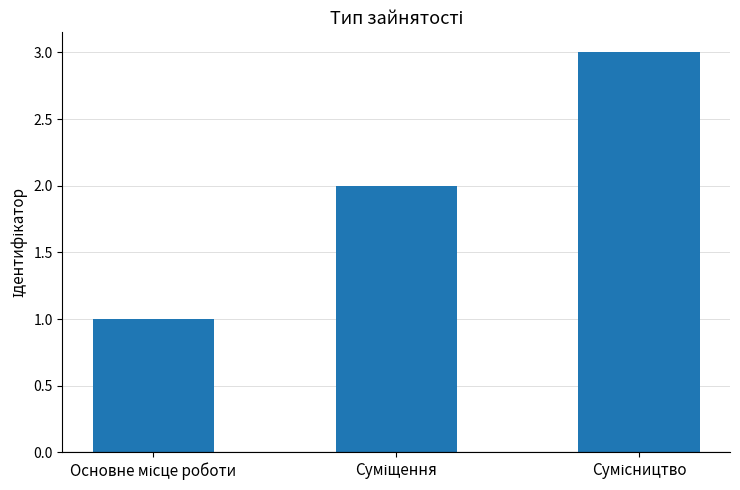

What is the value of the 1st bar from the left?

1